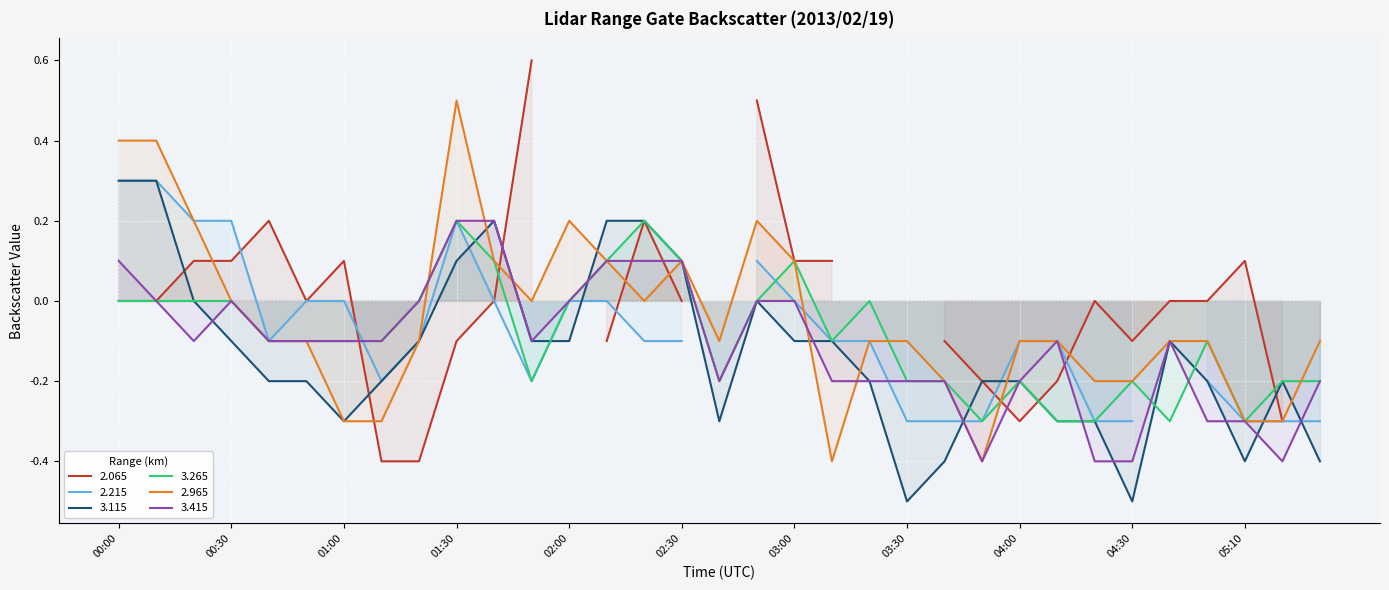

Count the 3.265 values in the range 0 to 1.

14